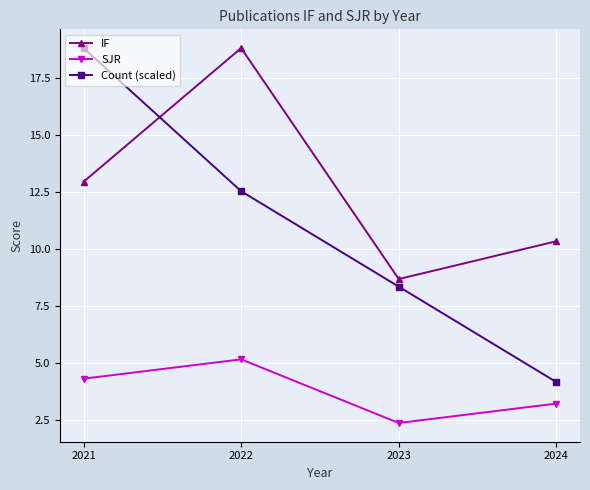

Where is the first local minimum for SJR?

2023